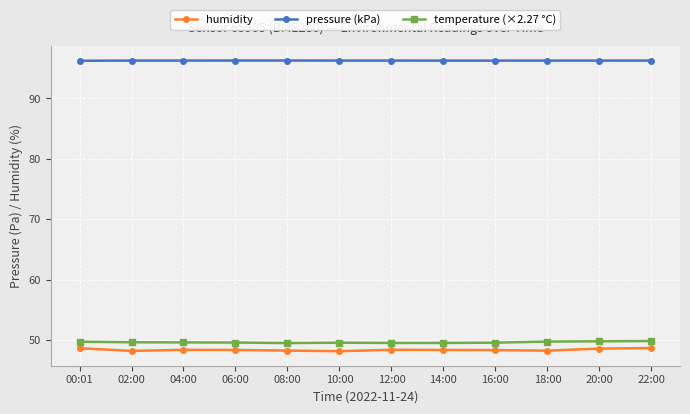

True or false: humidity has a value of 48.6 at 22:00.

True